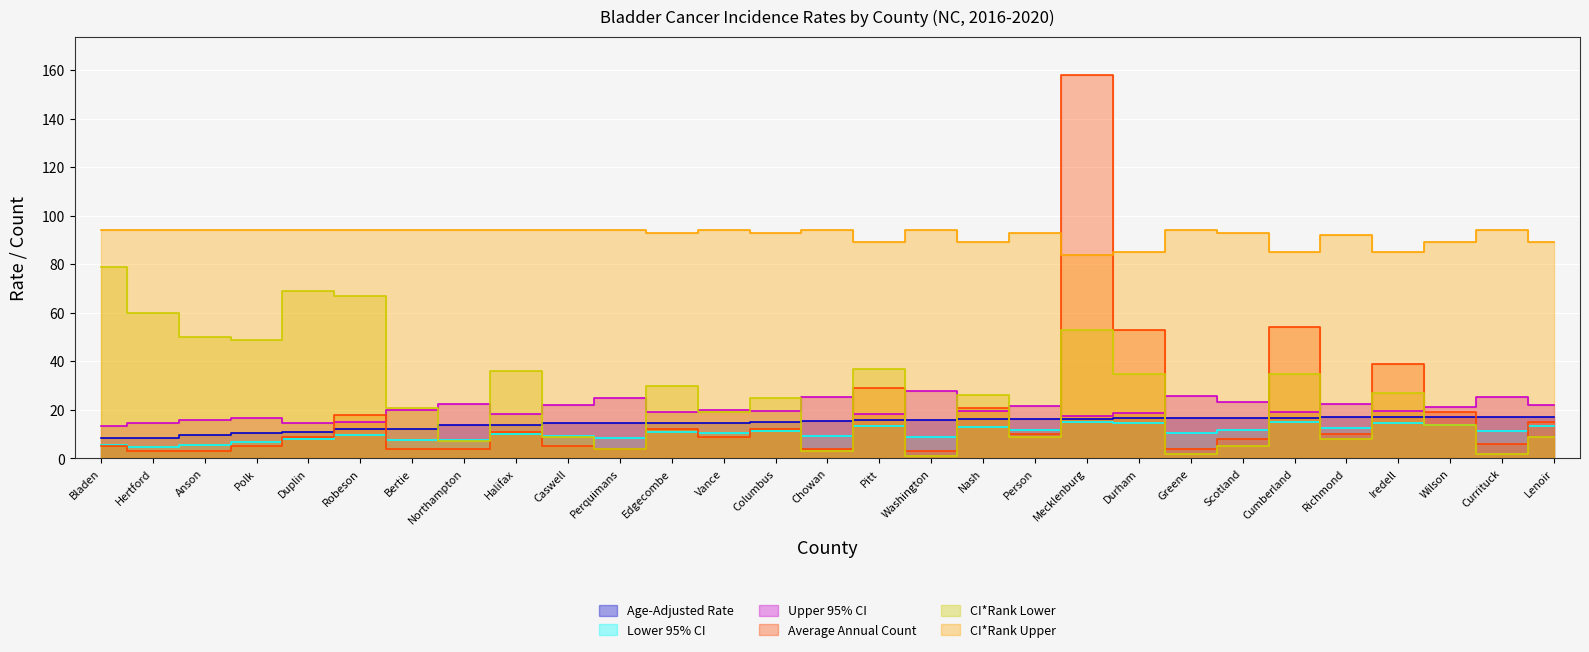

What is the value of the Upper 95% CI point at the 25th from the left?

22.3